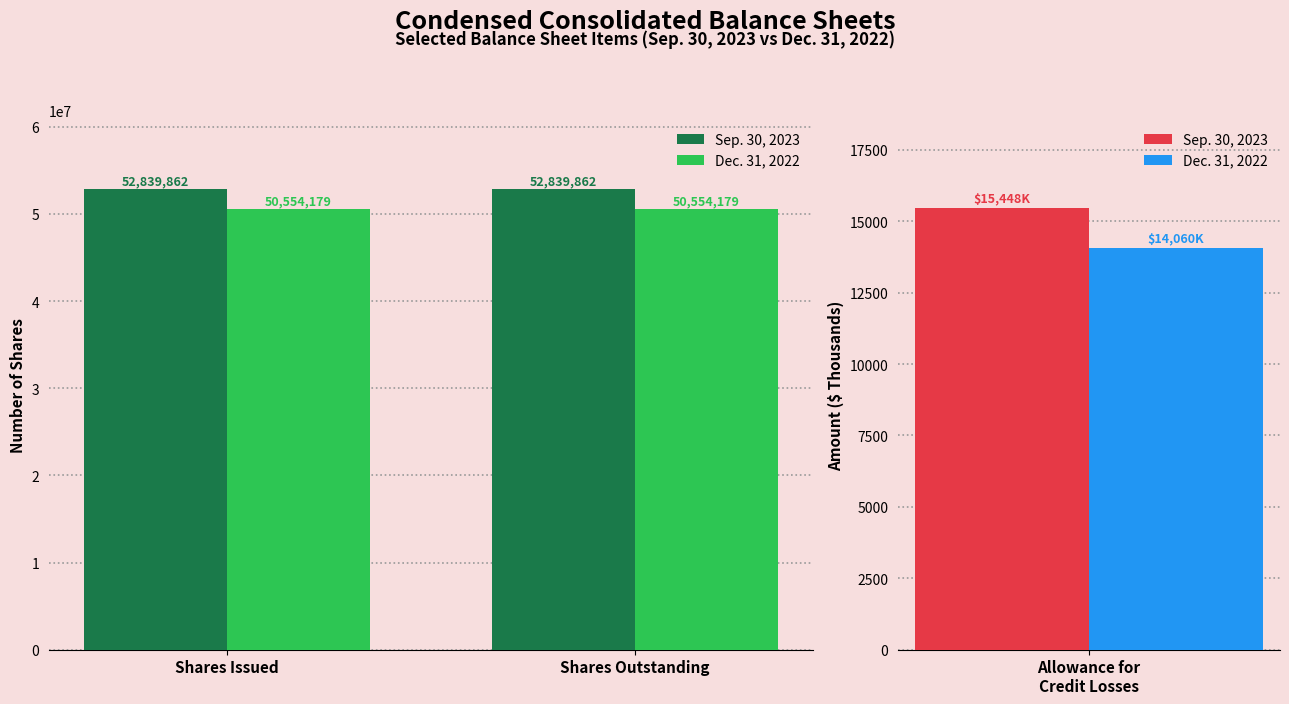

Rank the series at Shares Outstanding from lowest to highest value.

Dec. 31, 2022, Sep. 30, 2023